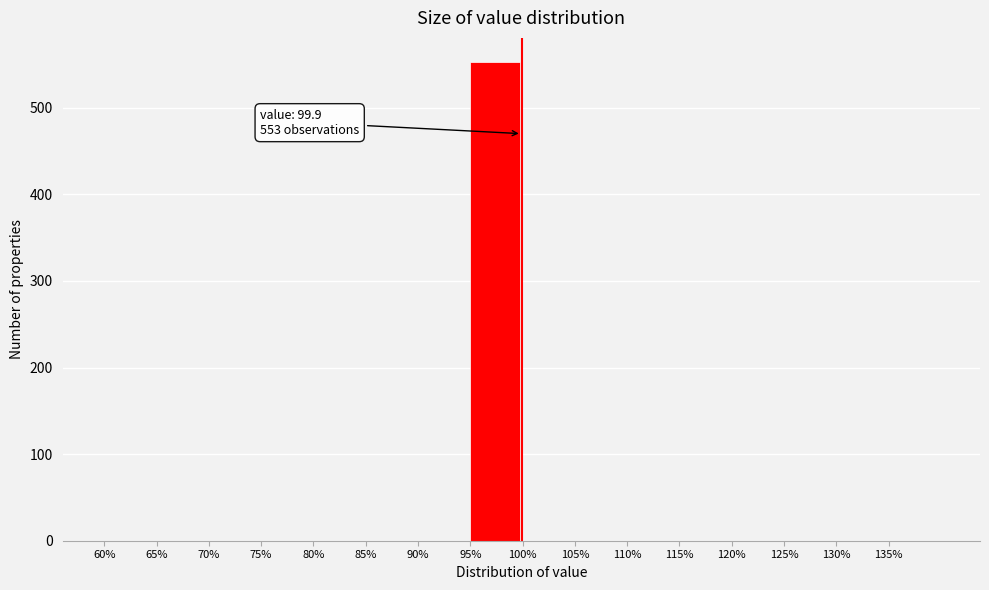

Over which range of the x-axis is the bar tallest?

95 to 100